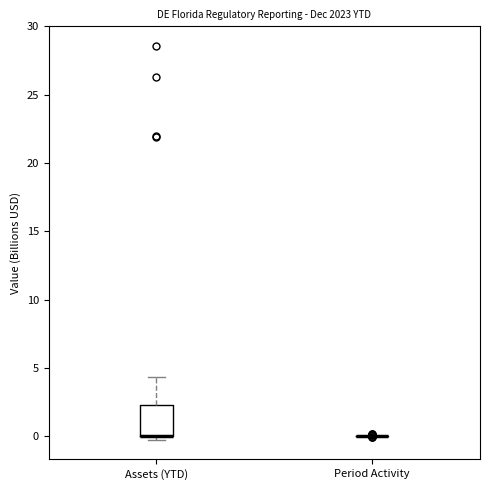

Reading left to right, read every box against the y-axis: the position of its median line, the range the box covers, and the ends of its whiskers. The values are not printed on the chart, so give them approximately, as read against the axis.

Assets (YTD): median 0.0 (drawn on the box's lower edge), box 0.0 to 2.5, whiskers 0.0 (just below the box's lower edge) to 4.5
Period Activity: box collapsed to a line at 0.0, whiskers 0.0 to 0.0